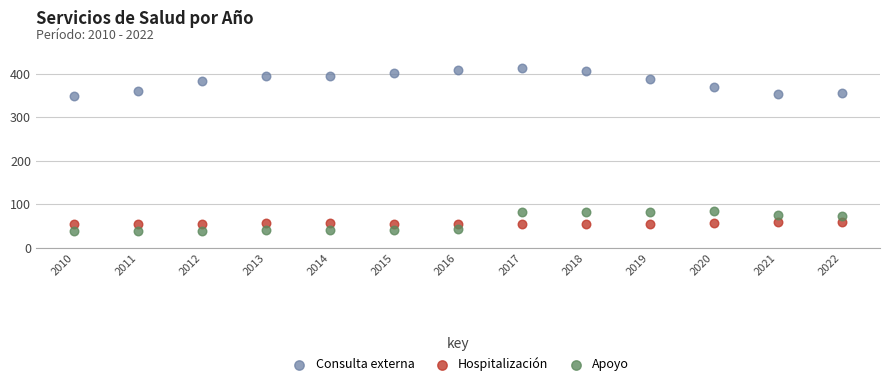

Which series has the largest Y range (max minus min)?

Consulta externa